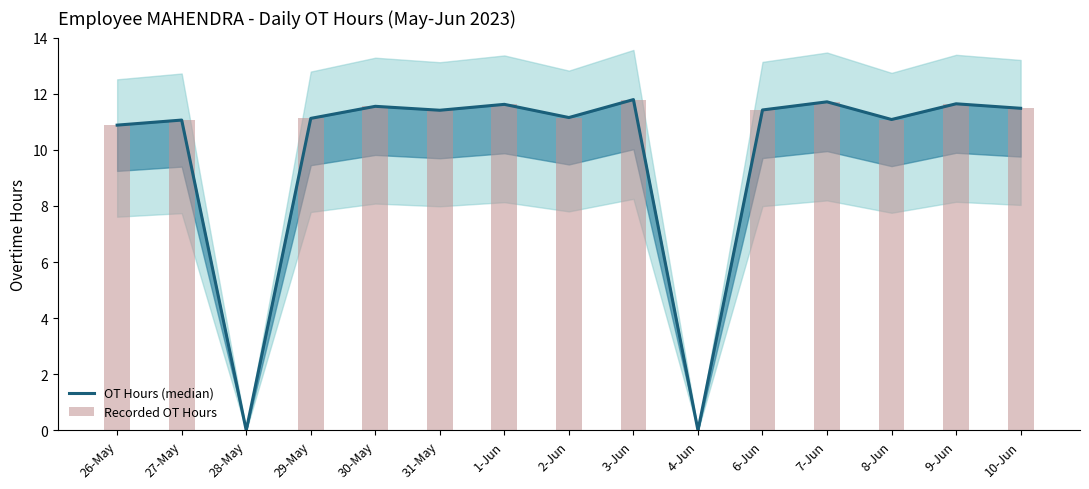

Which series has the widest spread of values?

OT Hours (median)